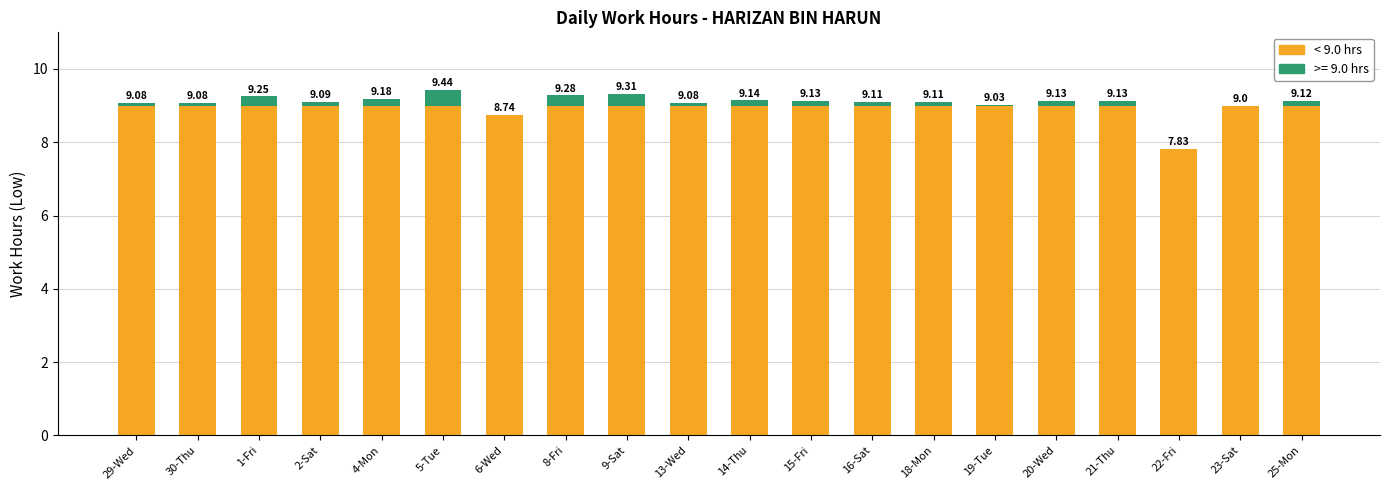

Does the chart contain stacked bars?

Yes